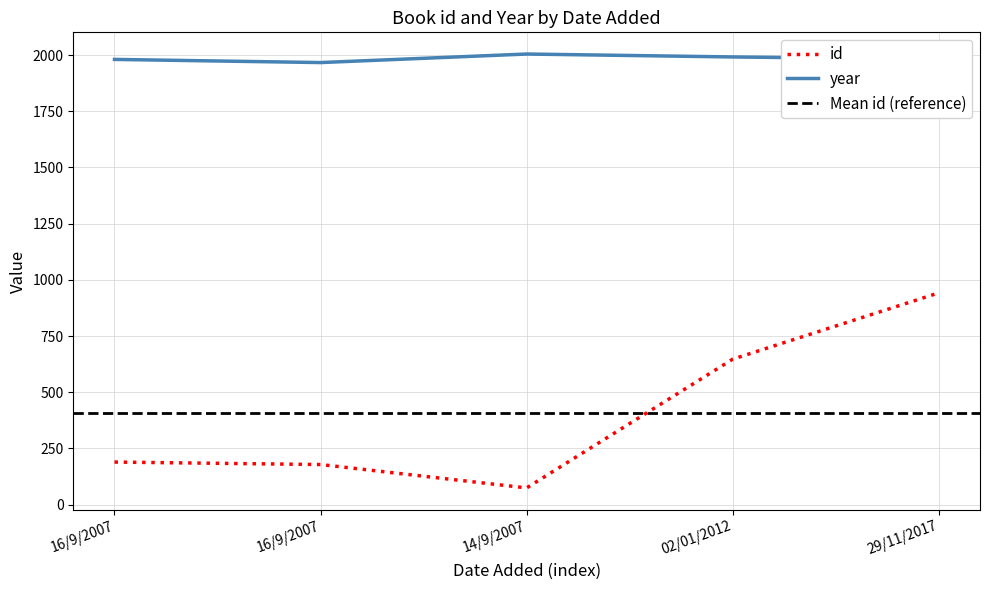

Which category has the lowest value in the year series?

16/9/2007